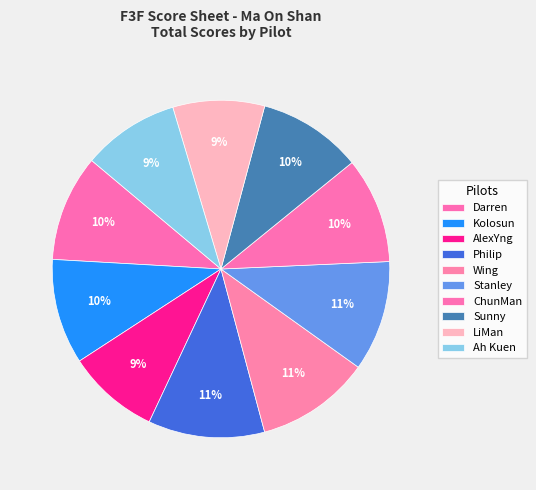

To the nearest percent, what is the difference between the largest and smallest slice percentages?

2%